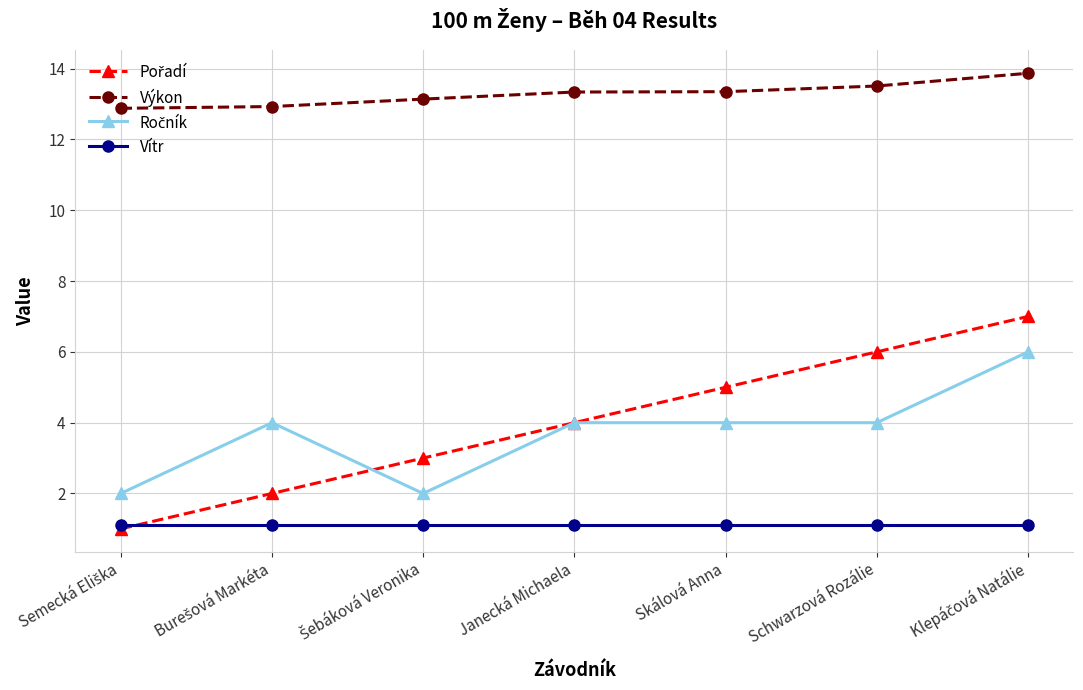

True or false: Výkon has a value of 5.7 at Janecká Michaela.

False